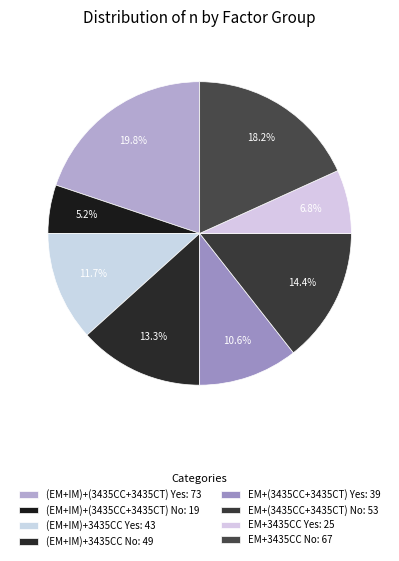

Is it true that (EM+IM)+(3435CC+3435CT) Yes is 33% of the pie?

False